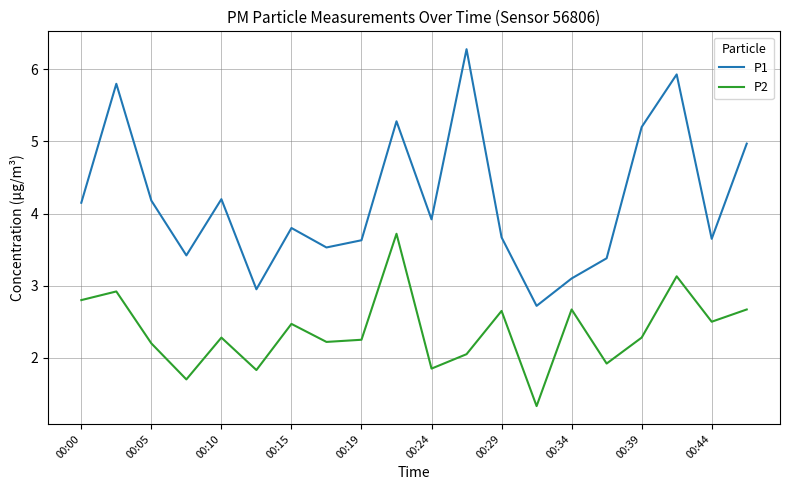

What is the maximum value for P2?

3.7